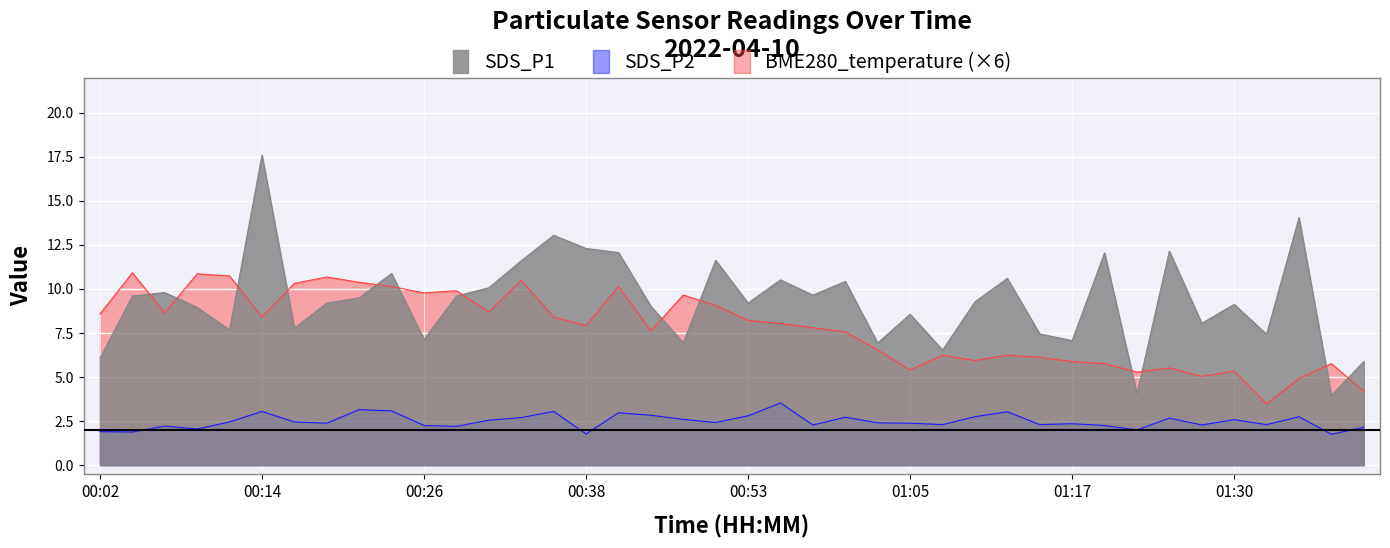

What position from the right is 00:53?

20